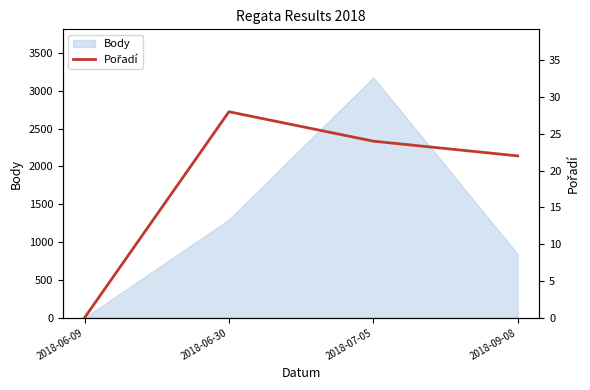

What position from the left is 2018-06-09?

1